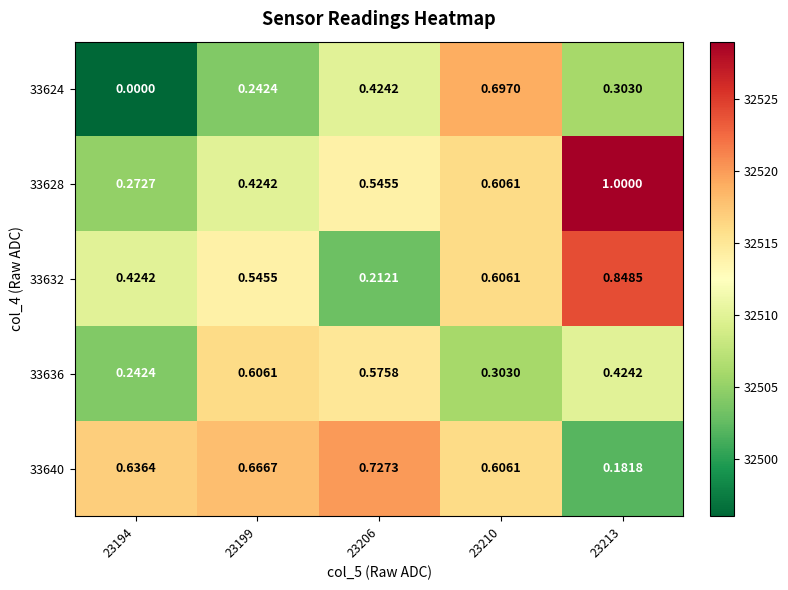

How many data points does each series have?

5